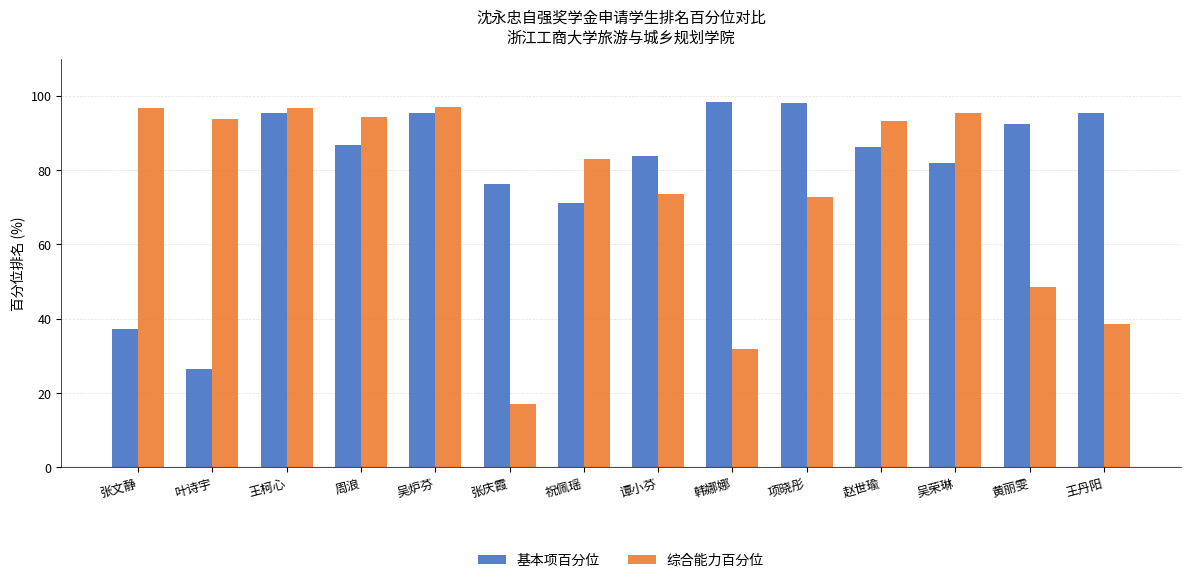

What is the total value across all series at 谭小芬?

157.1